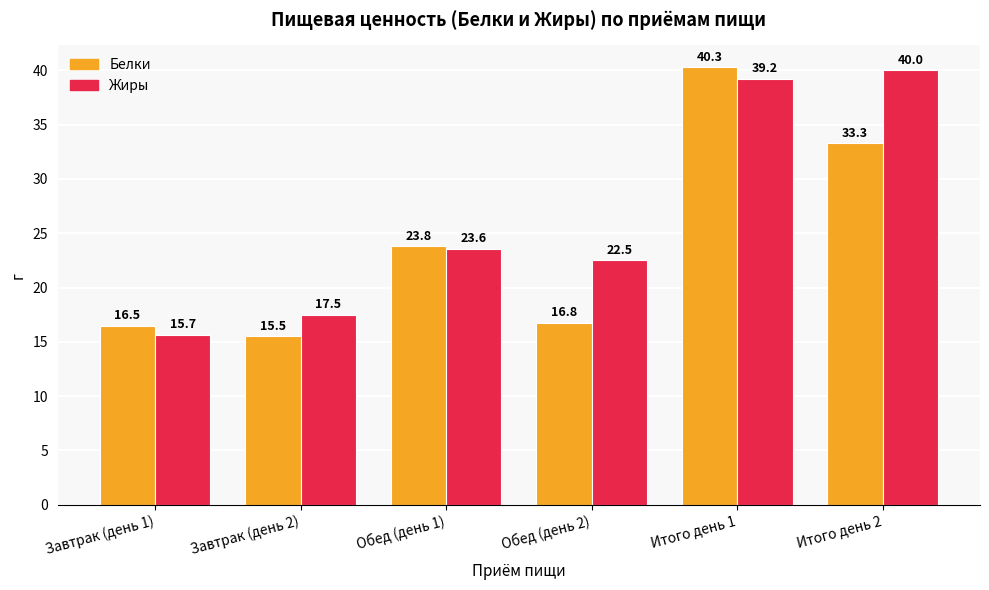

Is the value of Жиры at Обед (день 1) greater than the value of Белки at Итого день 2?

No